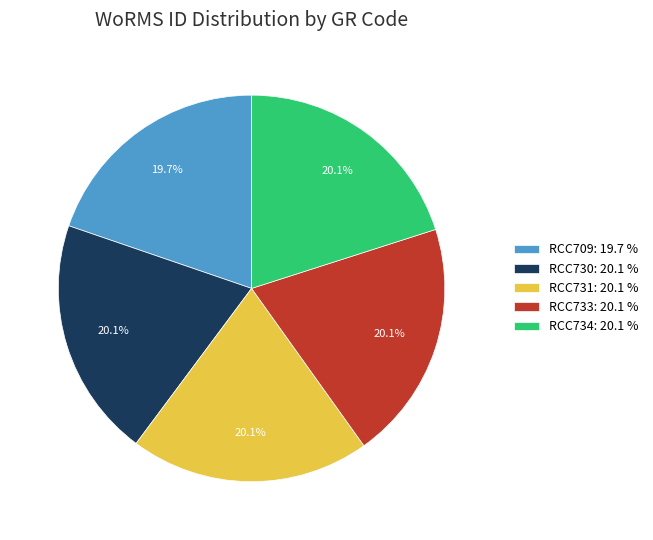

To the nearest percent, what portion does RCC731 represent?

20%